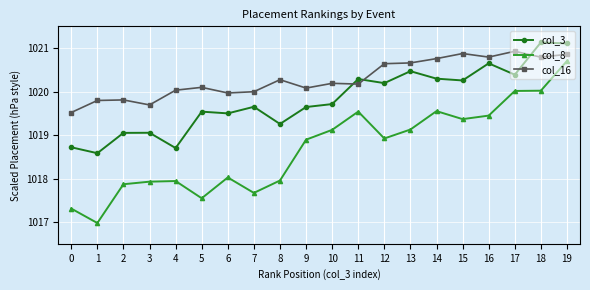

True or false: col_3 has more than 2 points higher than both neighbors.

True